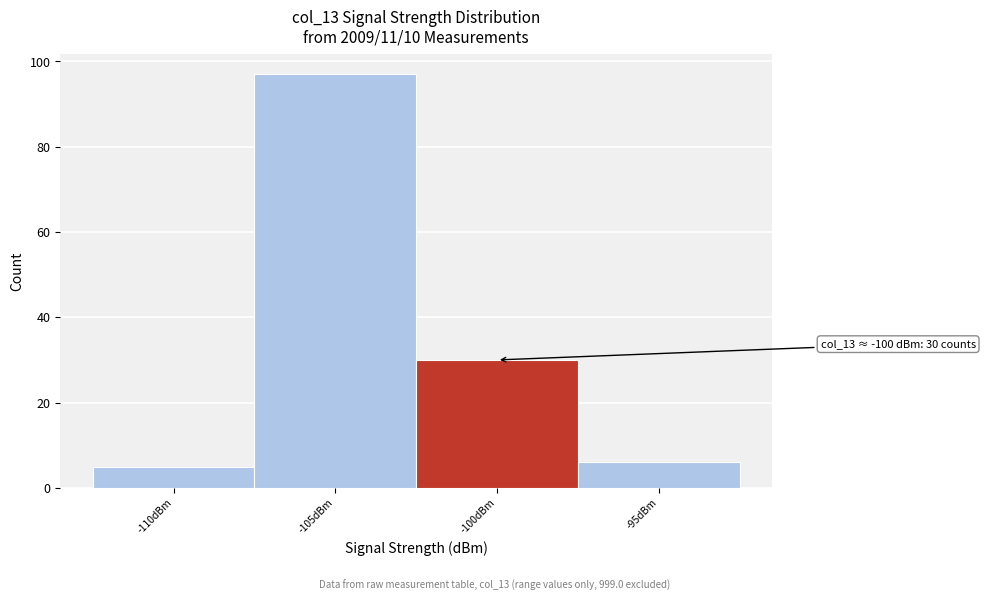

Reading right to left, list all the values displayed in this chart.

6	30	97	5